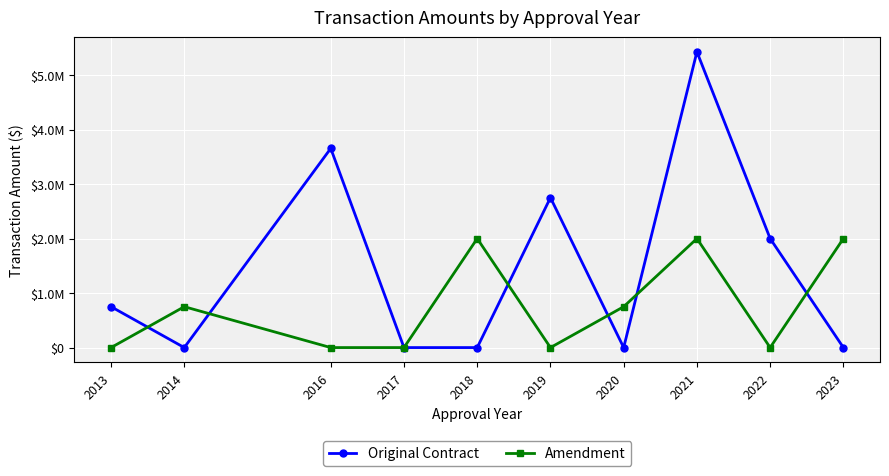

True or false: Original Contract has more than 2 interior local peaks.

True